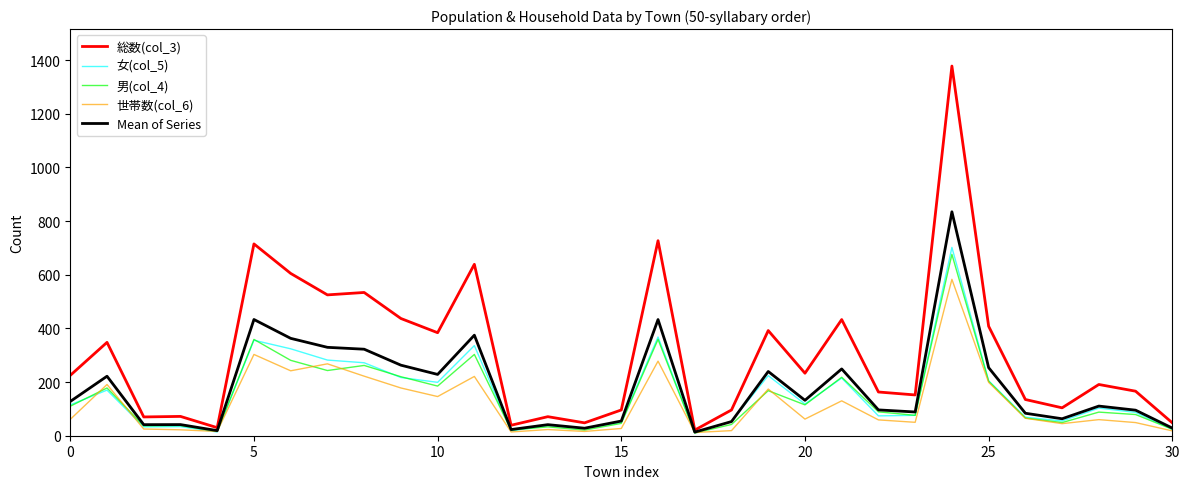

Which series has the widest spread of values?

総数(col_3)